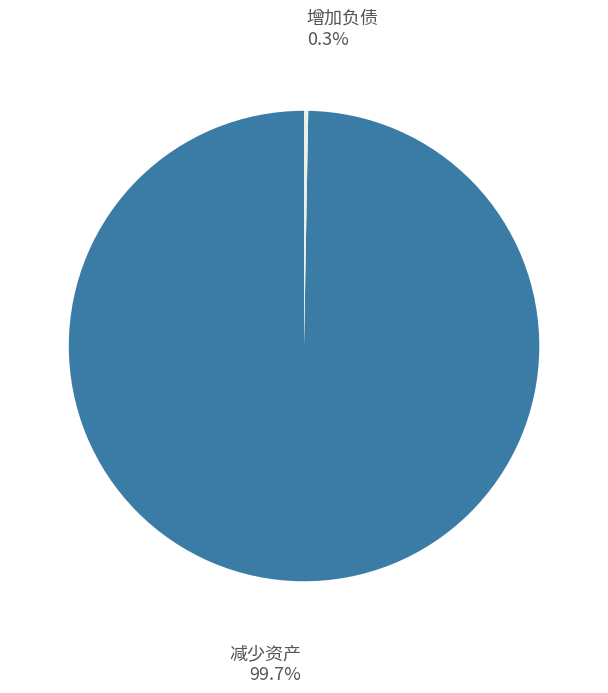

Do 增加负债 and 减少资产 together represent more than half of the pie?

Yes